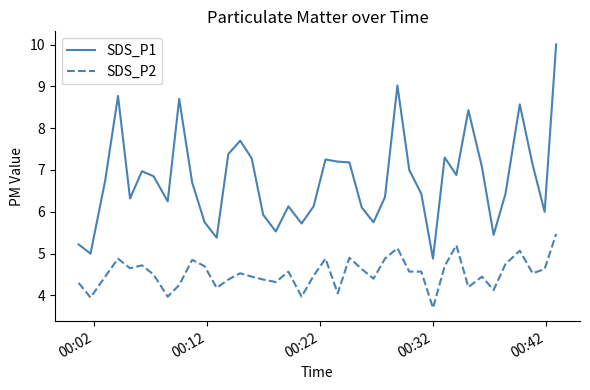

True or false: SDS_P1 and SDS_P2 cross at least once.

False